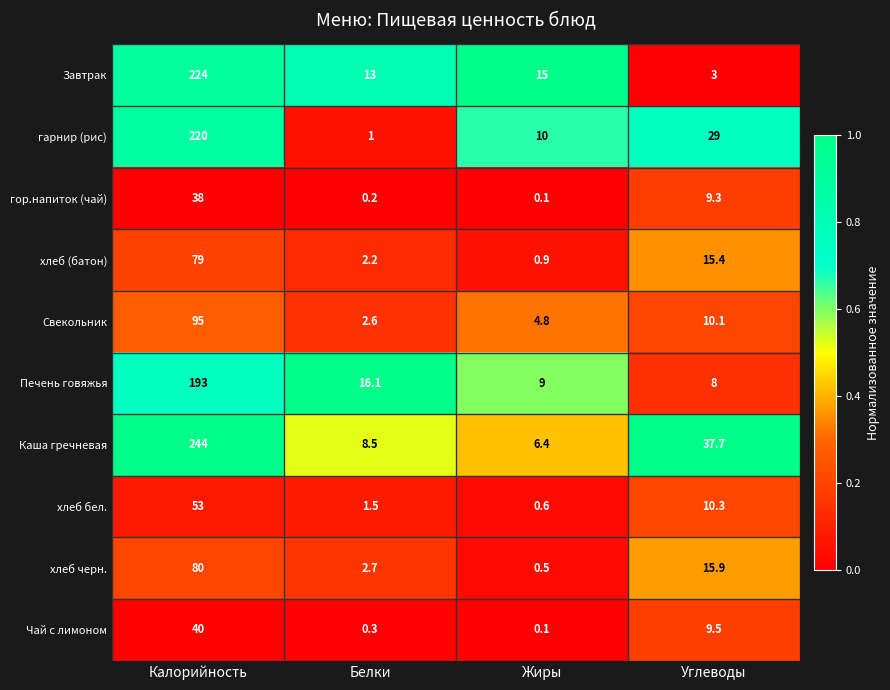

What is the difference between the highest and lowest values at Углеводы?

34.7